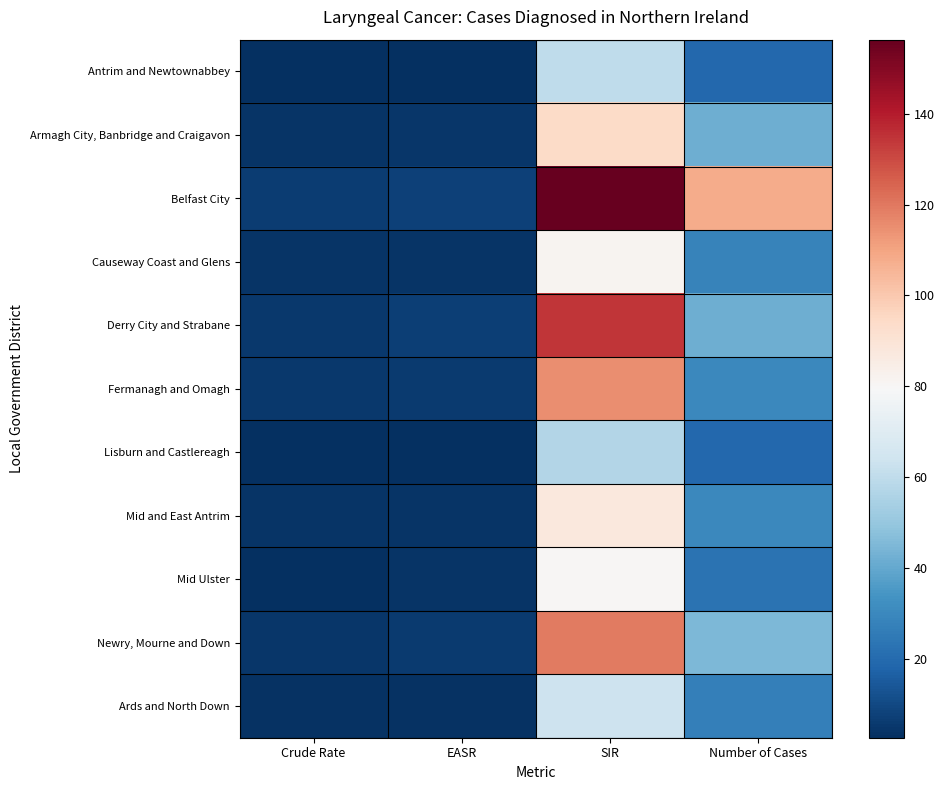

Rank the series at Crude Rate from lowest to highest value.

Lisburn and Castlereagh, Antrim and Newtownabbey, Mid Ulster, Ards and North Down, Causeway Coast and Glens, Armagh City, Banbridge and Craigavon, Mid and East Antrim, Newry, Mourne and Down, Fermanagh and Omagh, Derry City and Strabane, Belfast City